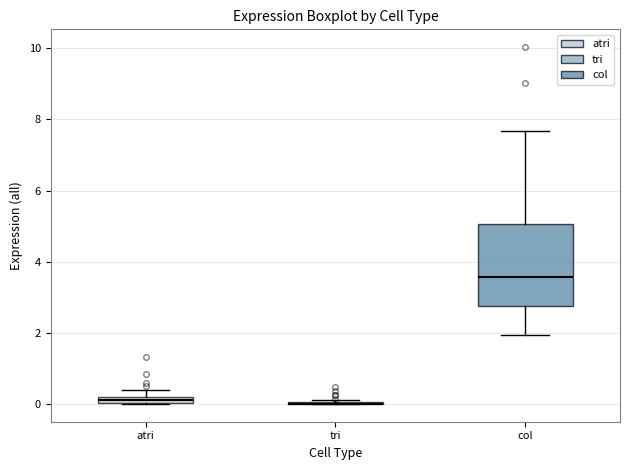

Comparing the boxes themselves (not the whiskers), which one is the tallest?

col